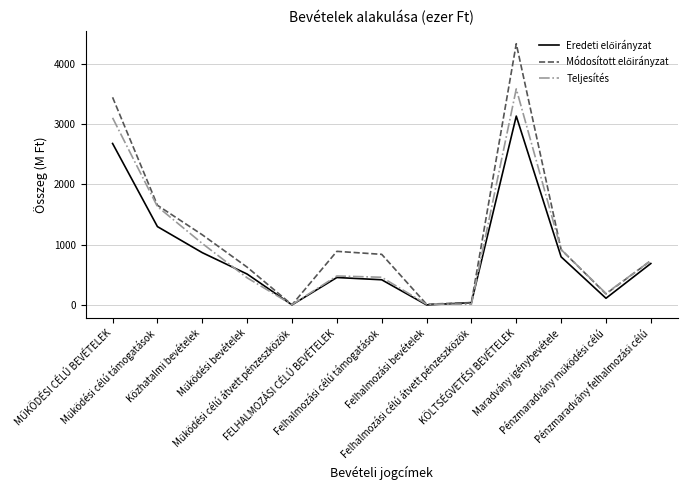

What is the difference between the second highest and second lowest values in the Teljesítés series?

3093.8